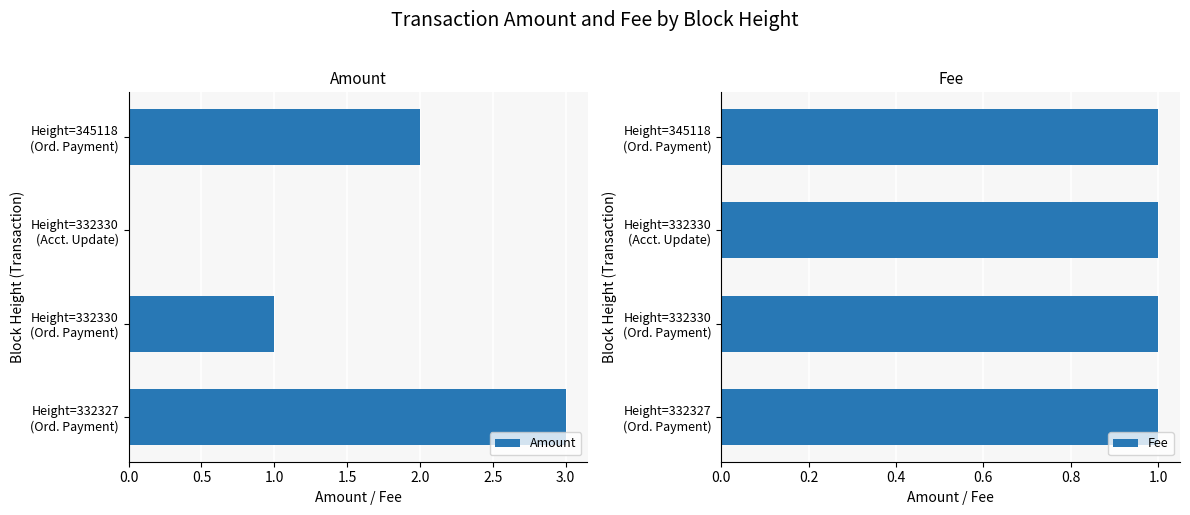

Reading right to left, extract all data points from this chart.

Amount: 3.0	1.0	0.0	2.0
Fee: 1.0	1.0	1.0	1.0